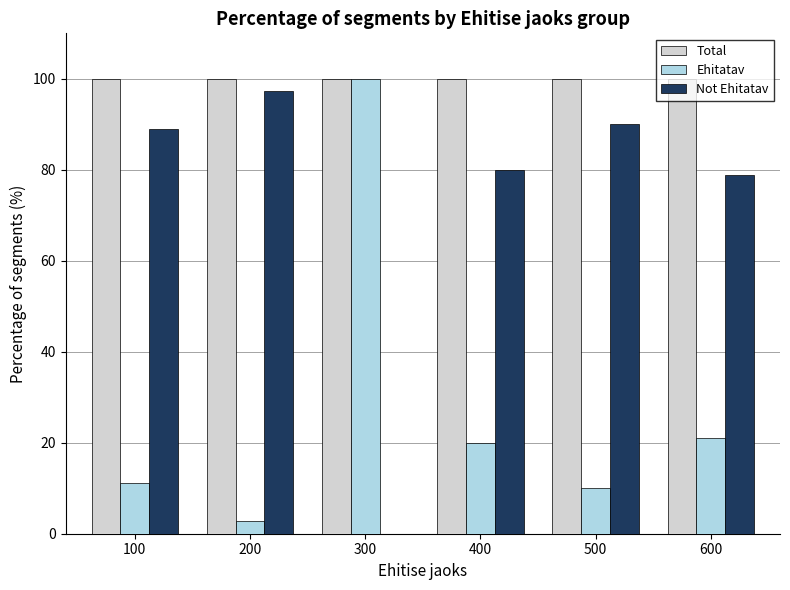

What are all the series names shown in the legend?

Total, Ehitatav, Not Ehitatav